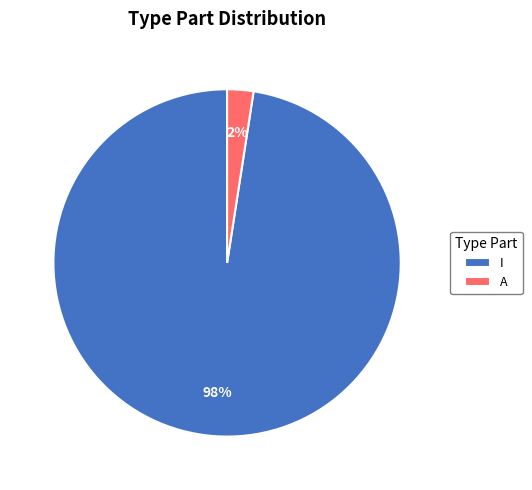

Is I the majority of the pie?

Yes